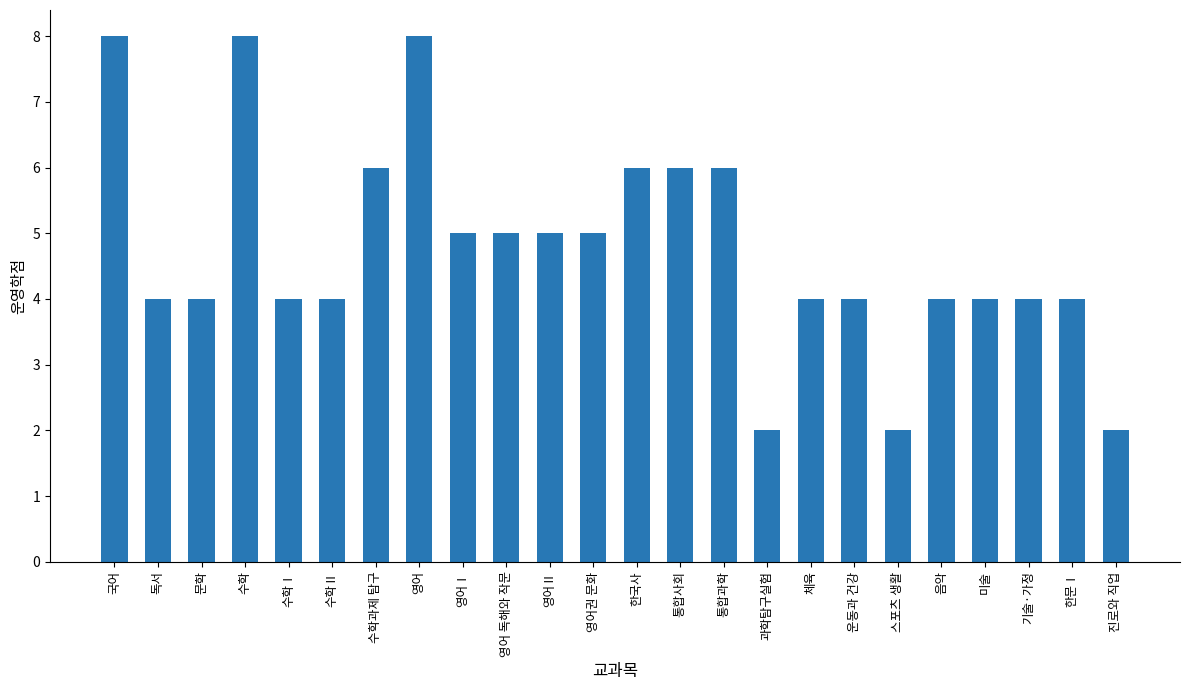

What is the change in value from 영어Ⅱ to 한국사?

+1